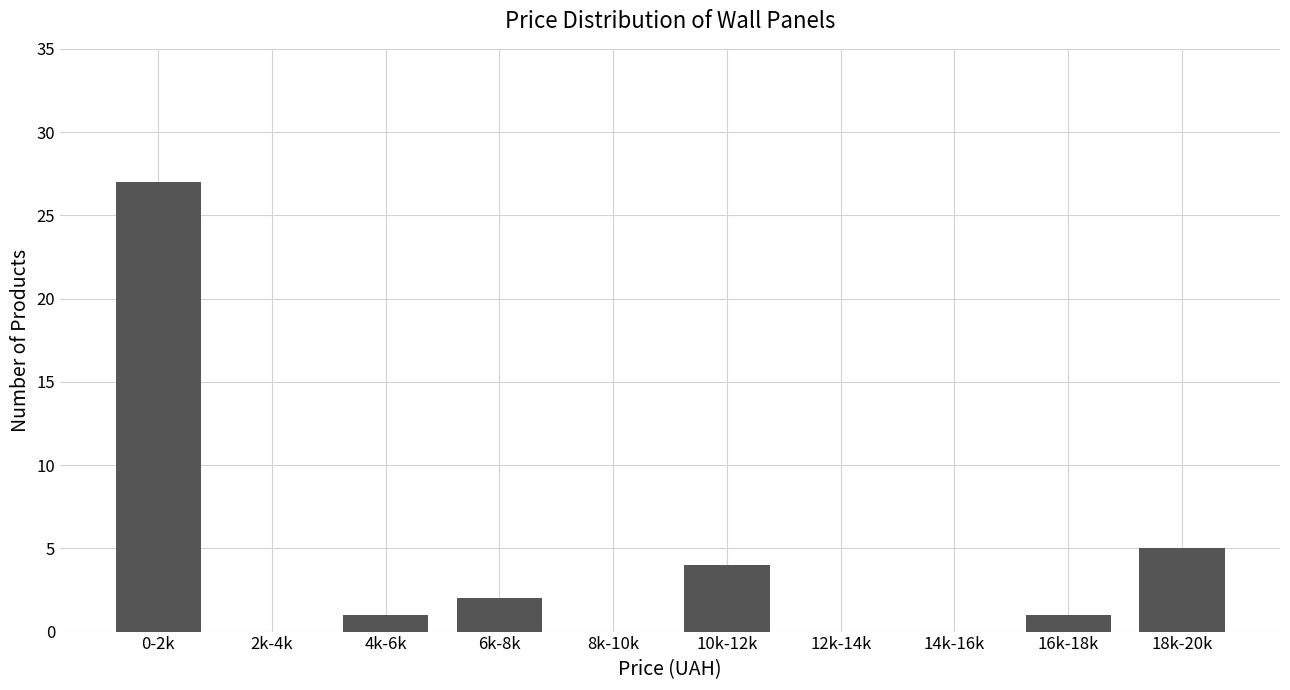

Reading left to right, what are all the values shown in this chart?

0-2k=27	2k-4k=0	4k-6k=1	6k-8k=2	8k-10k=0	10k-12k=4	12k-14k=0	14k-16k=0	16k-18k=1	18k-20k=5